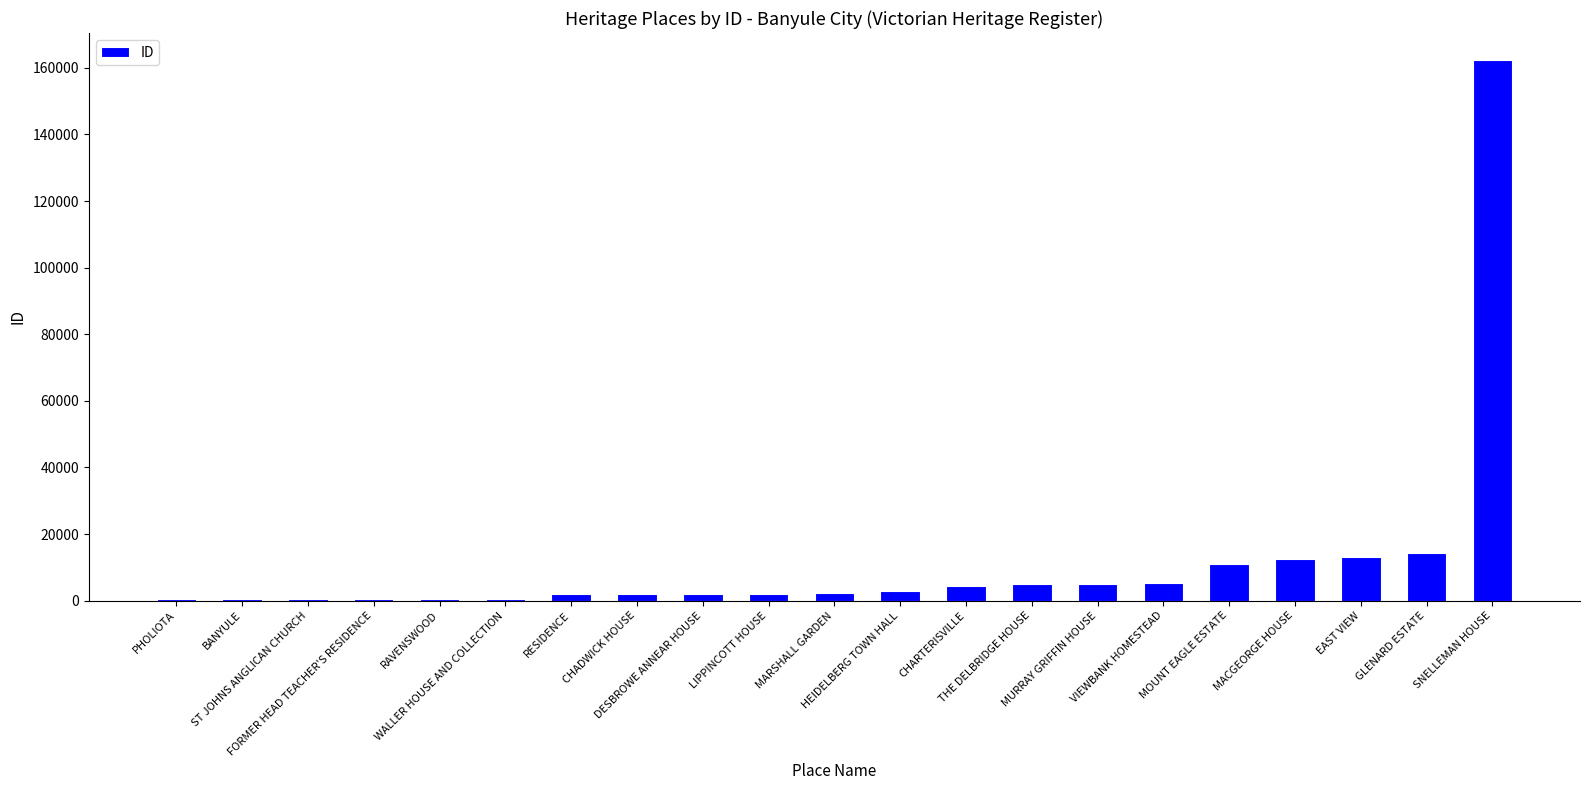

The chart shows a value of 25033 at GLENARD ESTATE. True or false?

False